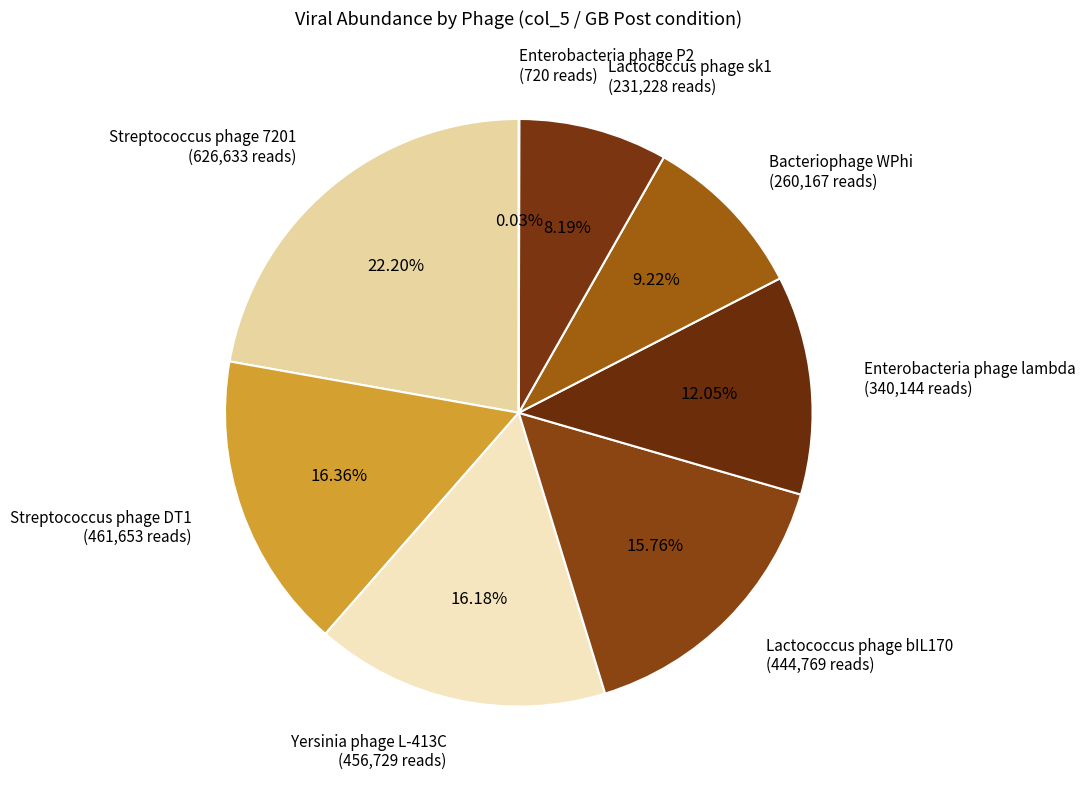

Do Lactococcus phage sk1 (231,228 reads) and Bacteriophage WPhi (260,167 reads) together represent more than half of the pie?

No